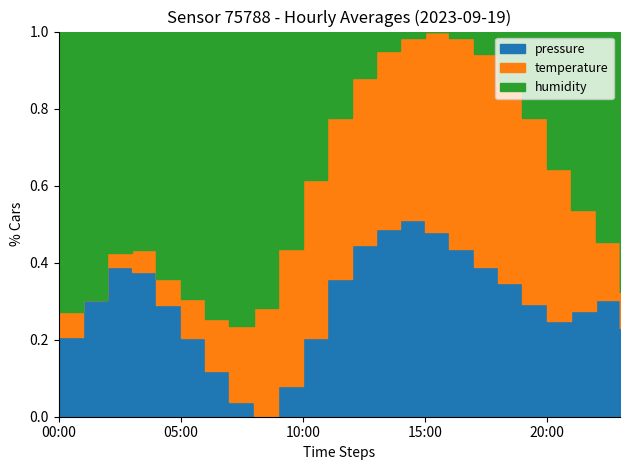

The value of temperature at 22 is 0.6. True or false?

False